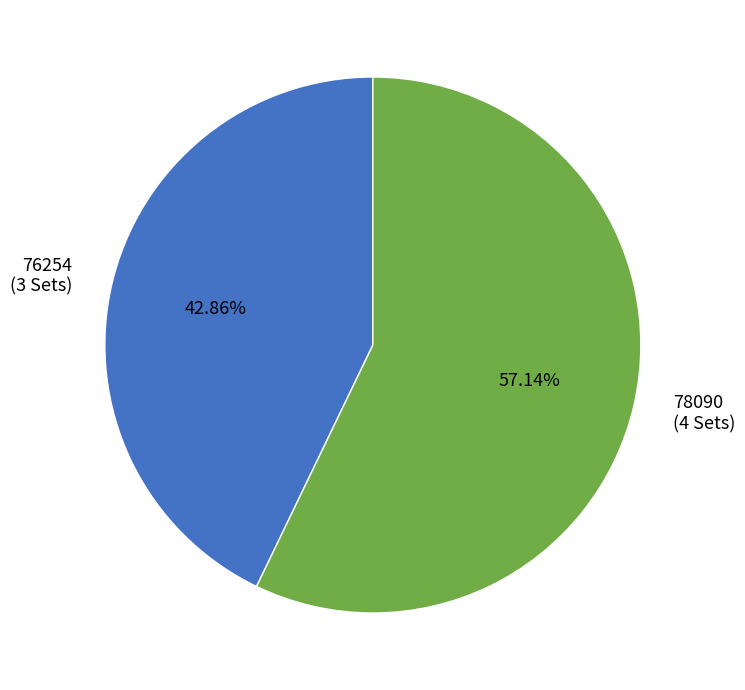

Is the sum of 76254 and 78090 greater than half?

Yes